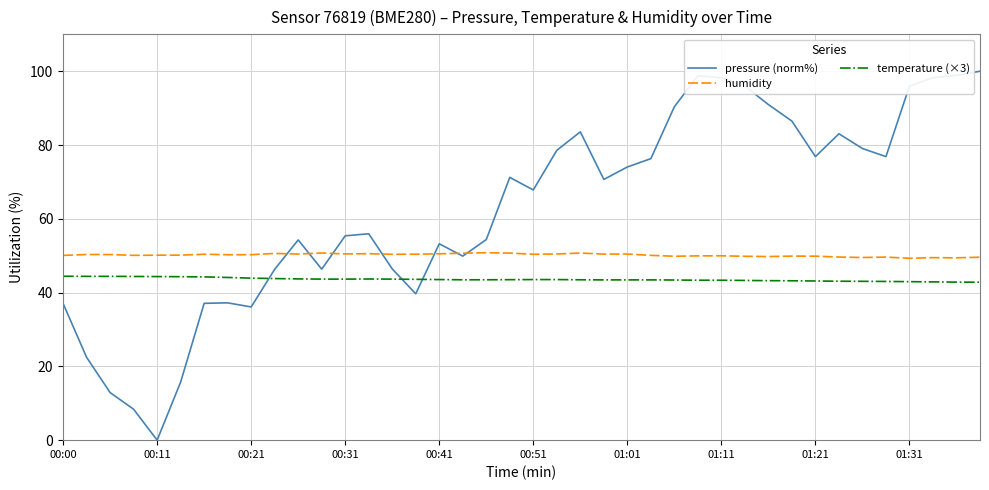

What are all the series names shown in the legend?

pressure (norm%), humidity, temperature (×3)